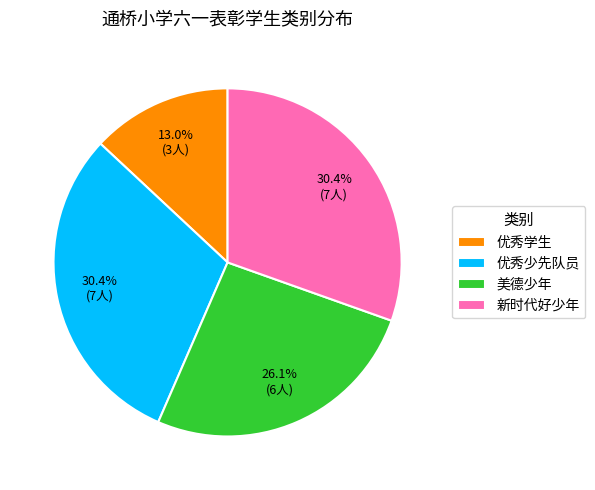

To the nearest percent, what is the difference between the 美德少年 and 优秀少先队员 slice percentages?

4%